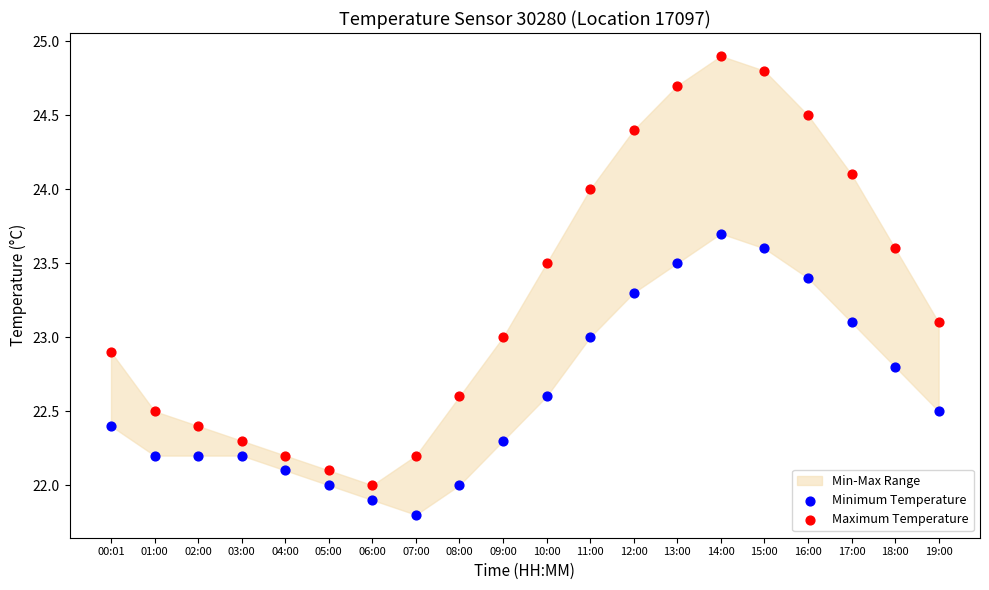

Which series has the widest spread of Y values?

Maximum Temperature